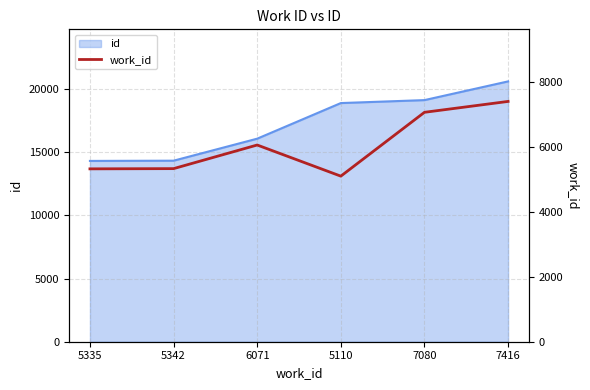

List the labels in order of value, largest first.

7416, 7080, 6071, 5342, 5335, 5110